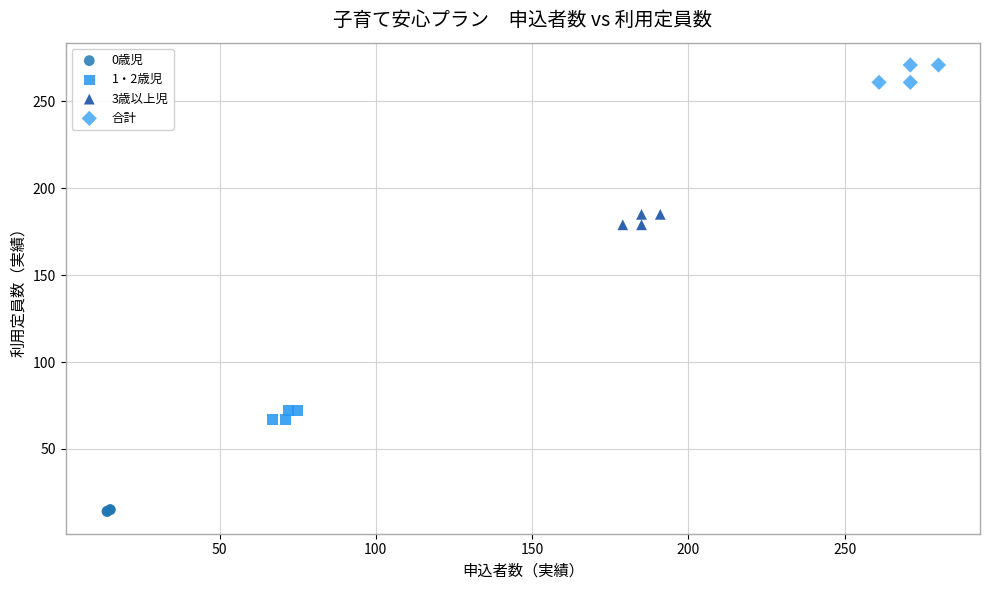

Which series reaches the maximum Y coordinate?

合計